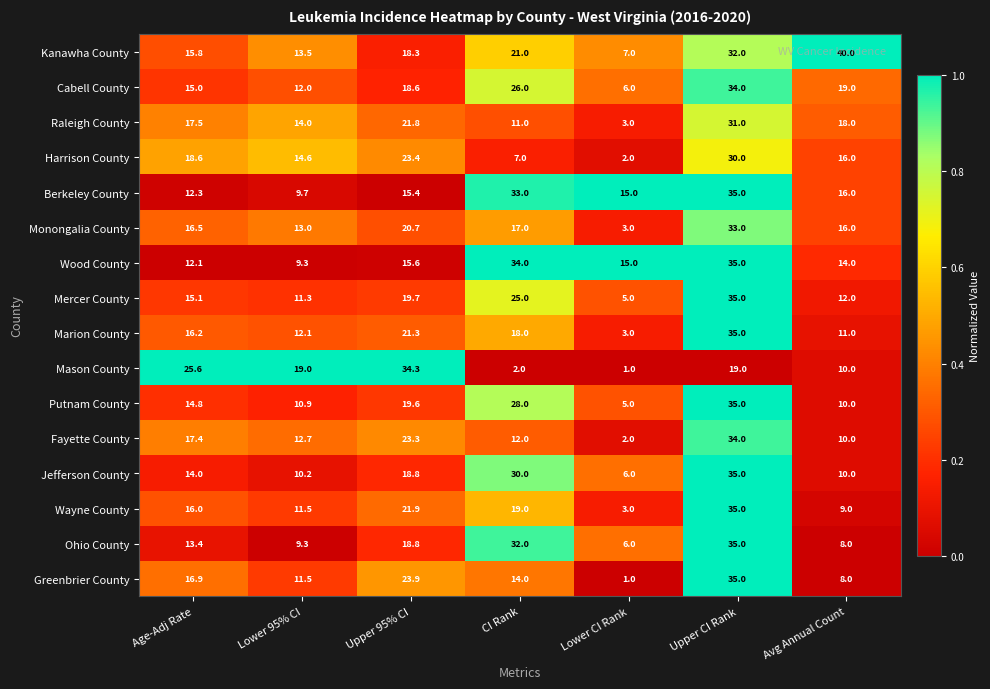

At which label is Raleigh County closest to 17?

Age-Adj Rate